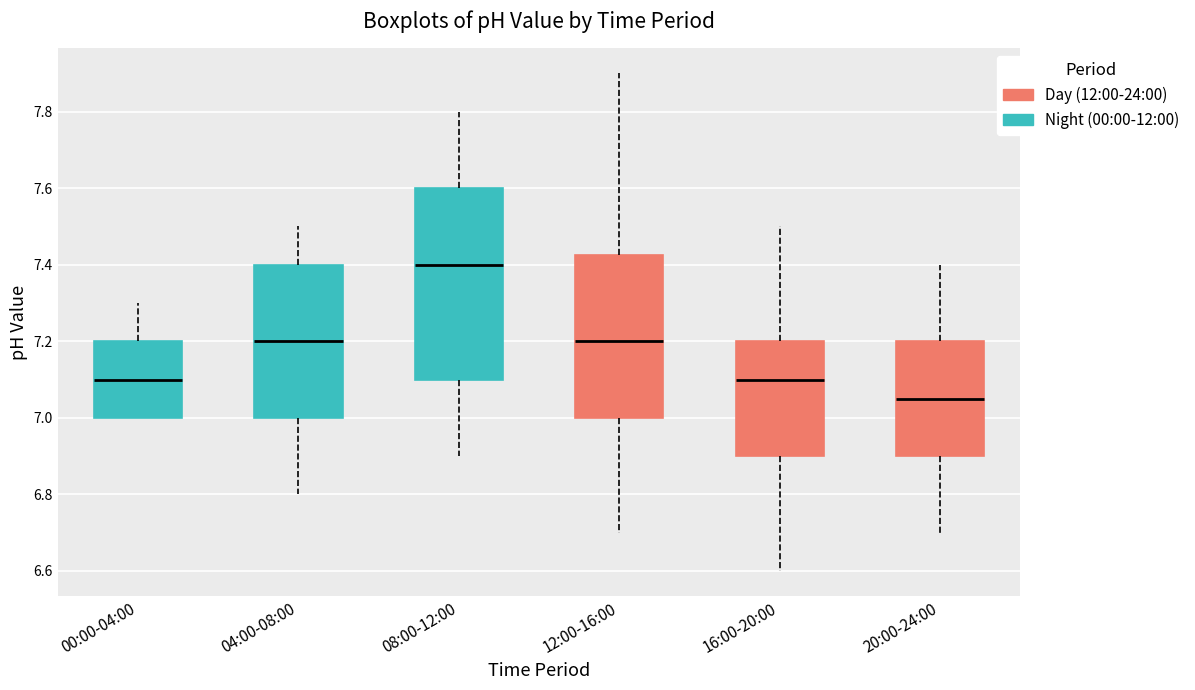

Reading left to right, read every box against the y-axis: the position of its median line, the range the box covers, and the ends of its whiskers. The values are not printed on the chart, so give them approximately, as read against the axis.

00:00-04:00: median 7.10, box 7.00 to 7.20, whiskers 7.00 to 7.30
04:00-08:00: median 7.20, box 7.00 to 7.40, whiskers 6.80 to 7.50
08:00-12:00: median 7.40, box 7.10 to 7.60, whiskers 6.90 to 7.80
12:00-16:00: median 7.20, box 7.00 to 7.42, whiskers 6.70 to 7.90
16:00-20:00: median 7.10, box 6.90 to 7.20, whiskers 6.60 to 7.50
20:00-24:00: median 7.06, box 6.90 to 7.20, whiskers 6.70 to 7.40